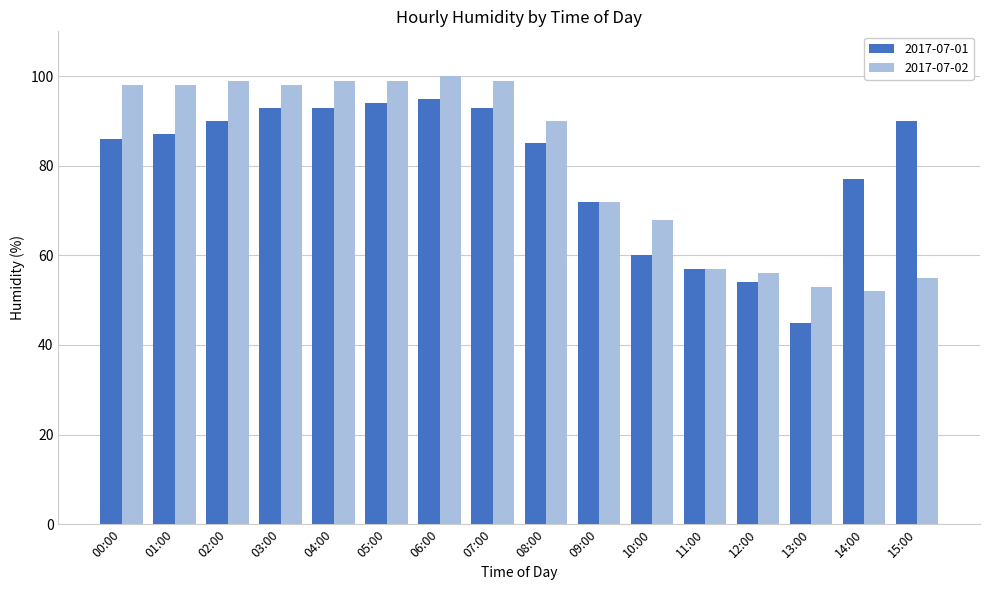

Between 08:00 and 11:00, which series saw the biggest shift?

2017-07-02